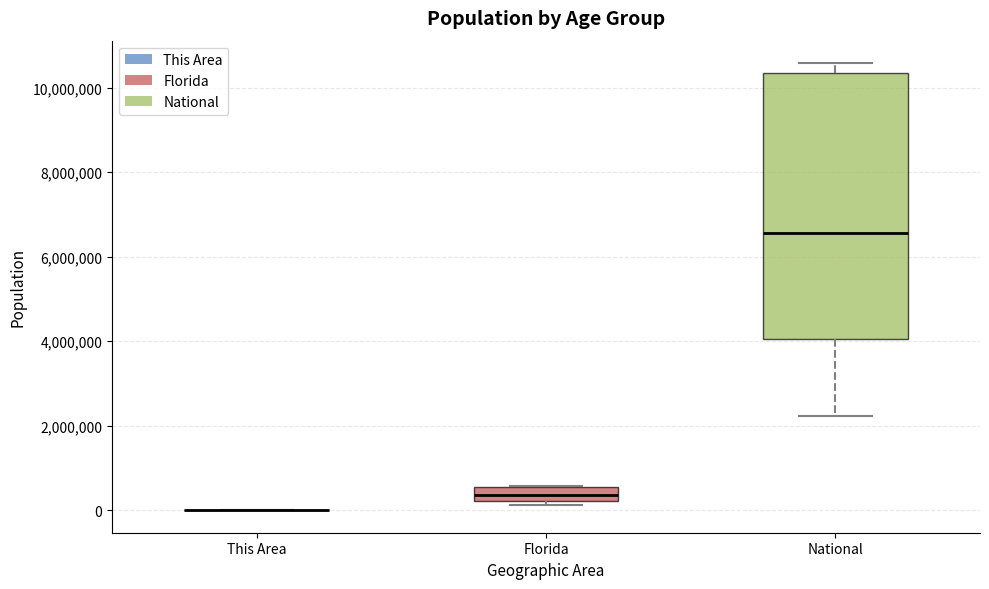

Which box is the tallest, from its lower edge to its upper edge?

National